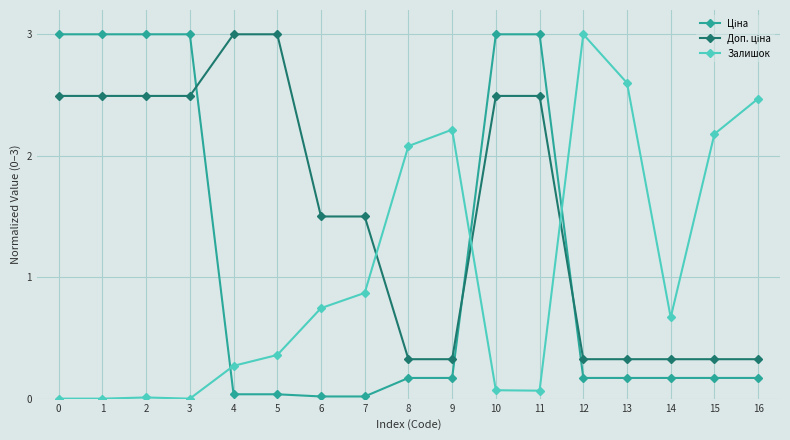

What is the maximum value shown in the chart?

3.0